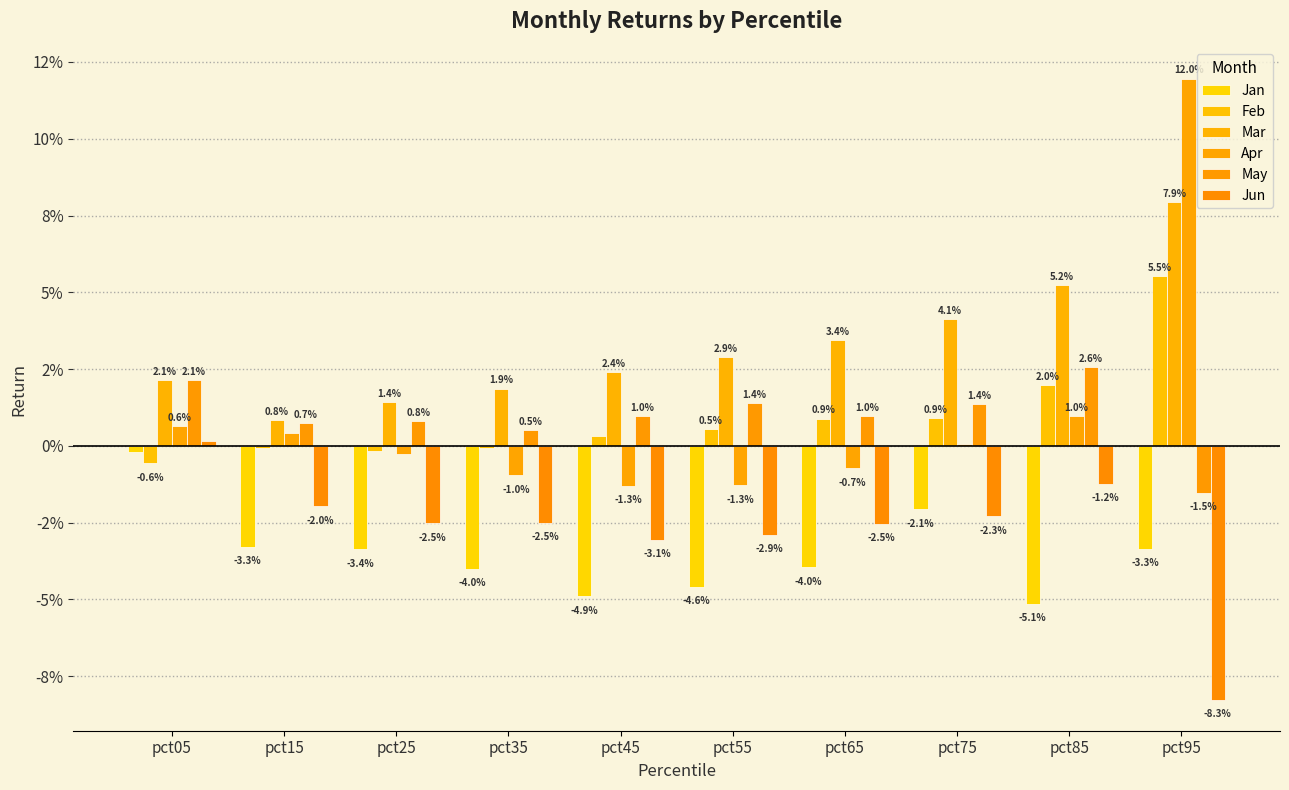

How many bars are there in total?

60